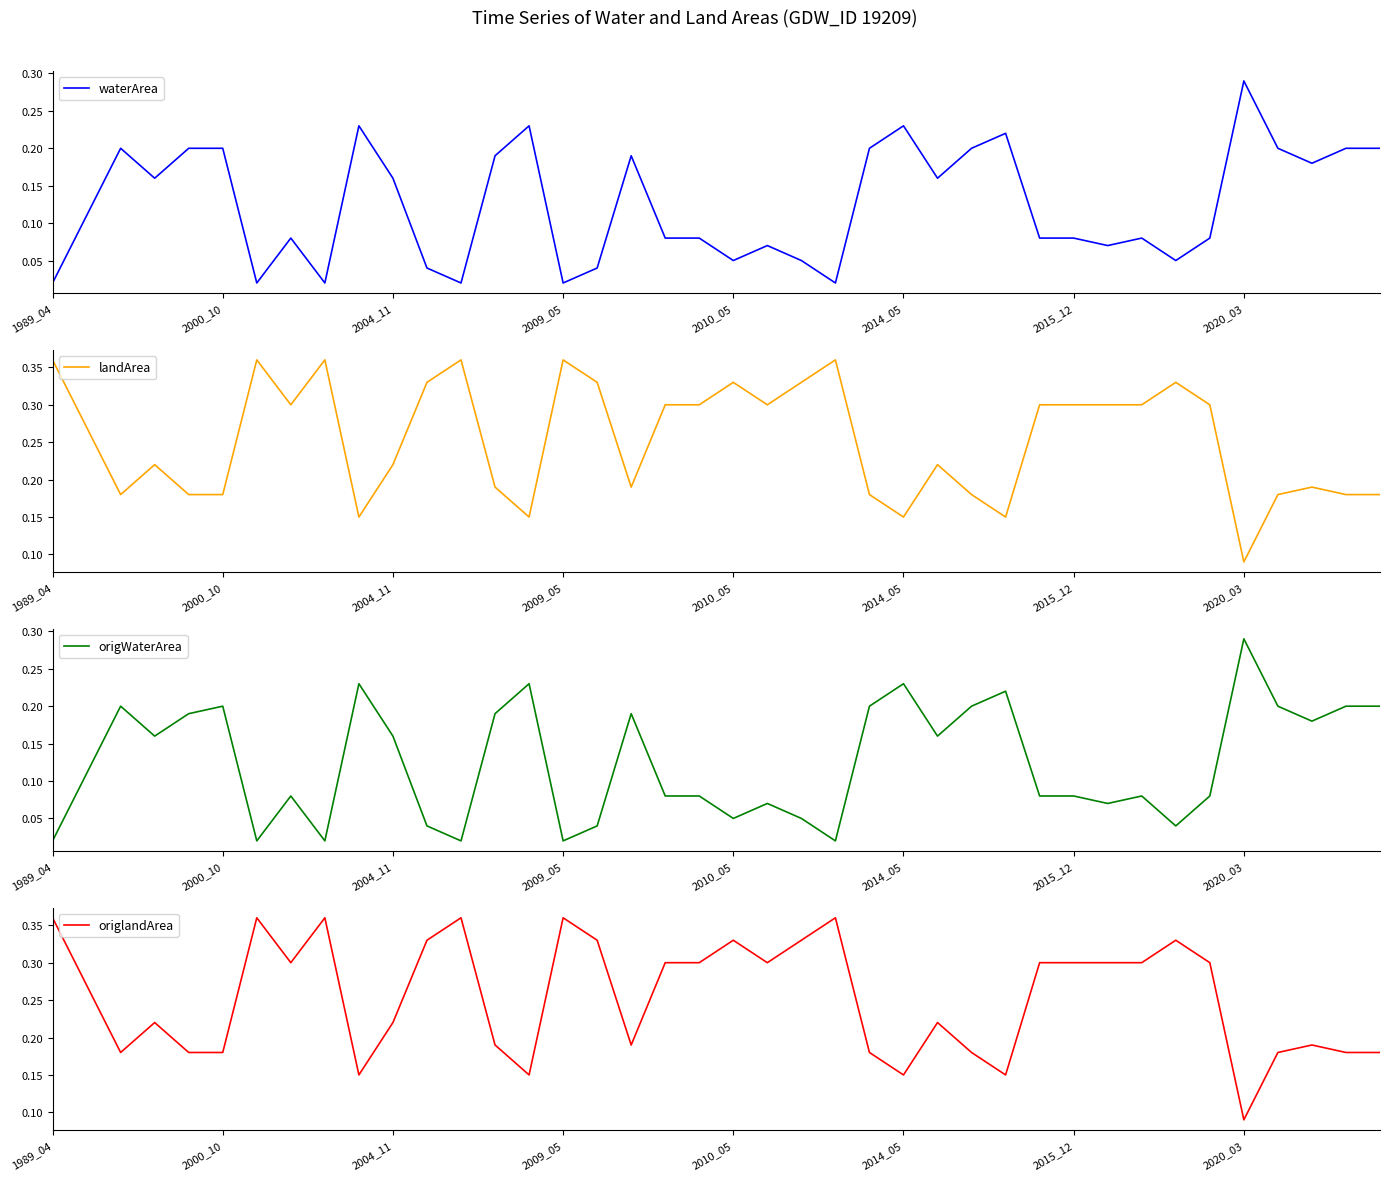

Is the value of landArea at 24 greater than the value of origlandArea at 26?

No